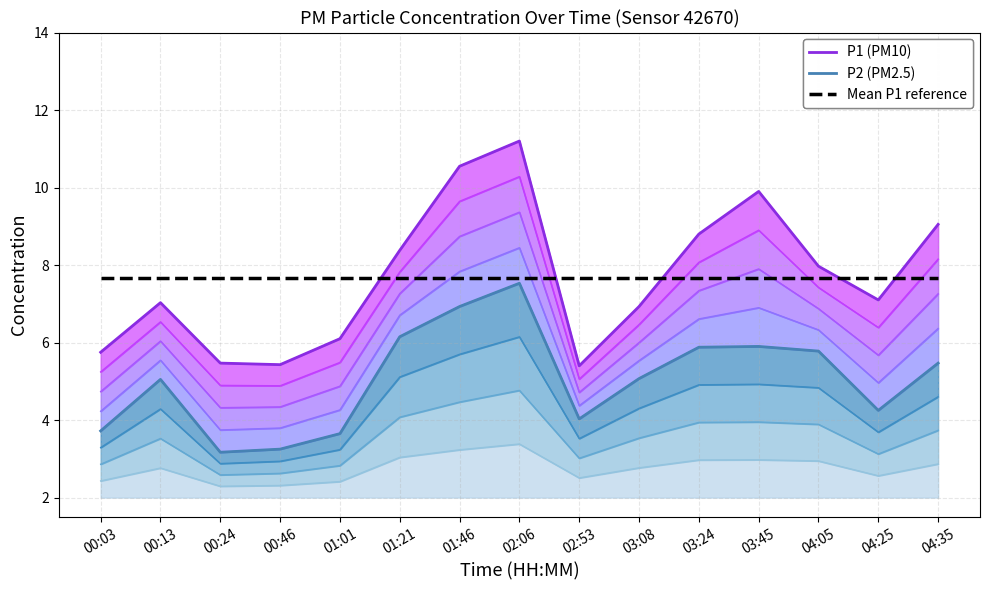

Which has a higher value, 03:45 or 04:05?

03:45